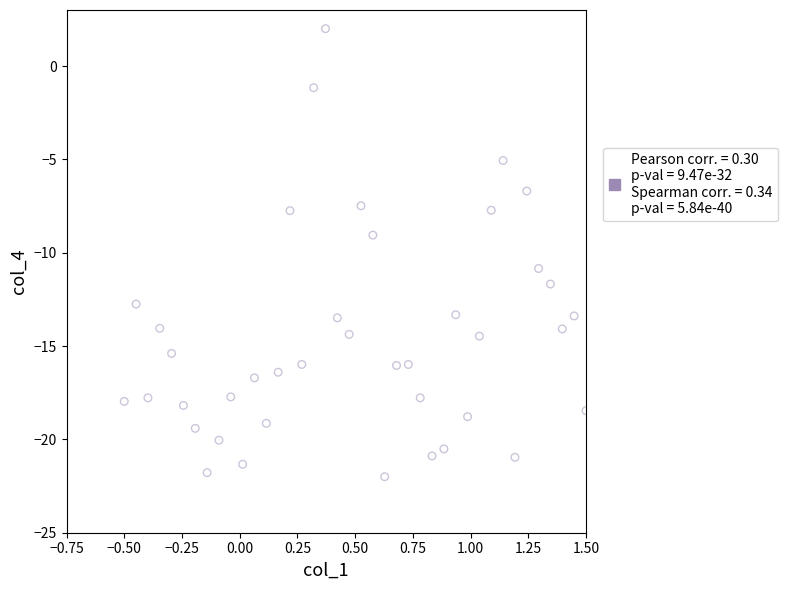

What is the range of Y values (max minus min)?

24.0